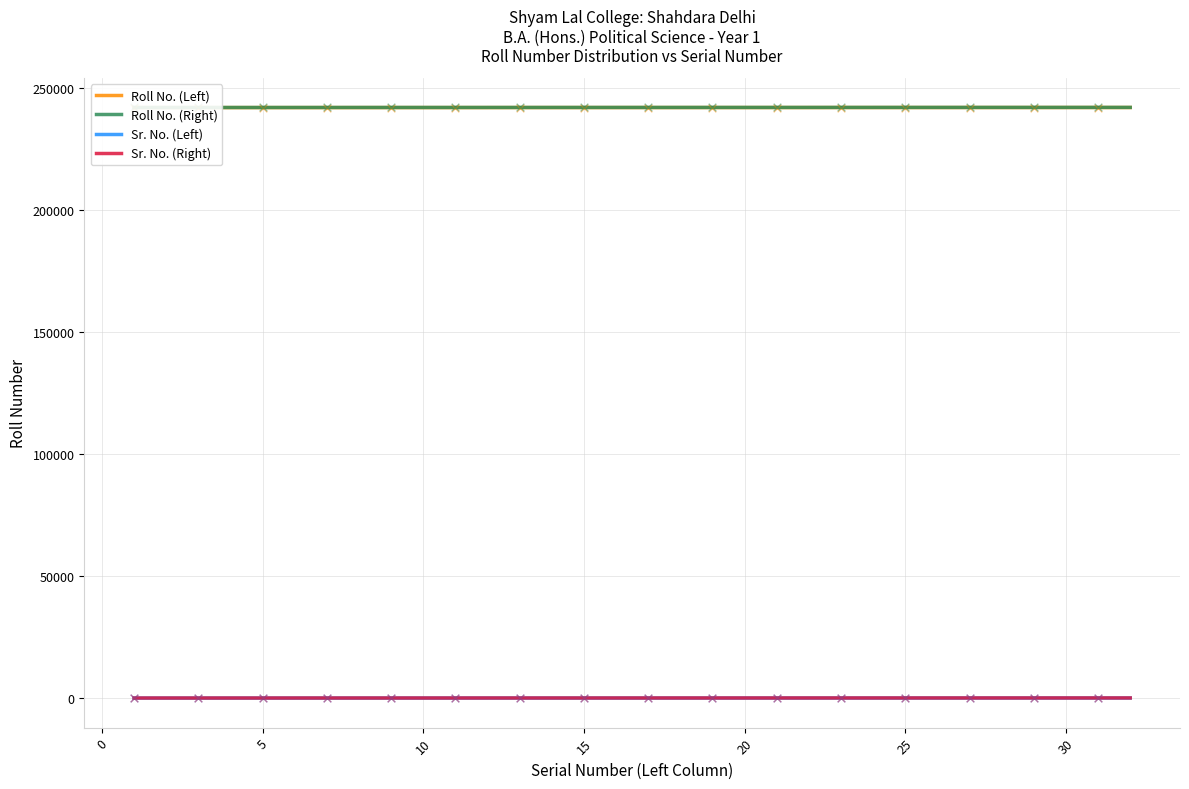

At how many categories does at least one series exceed 221107?

32